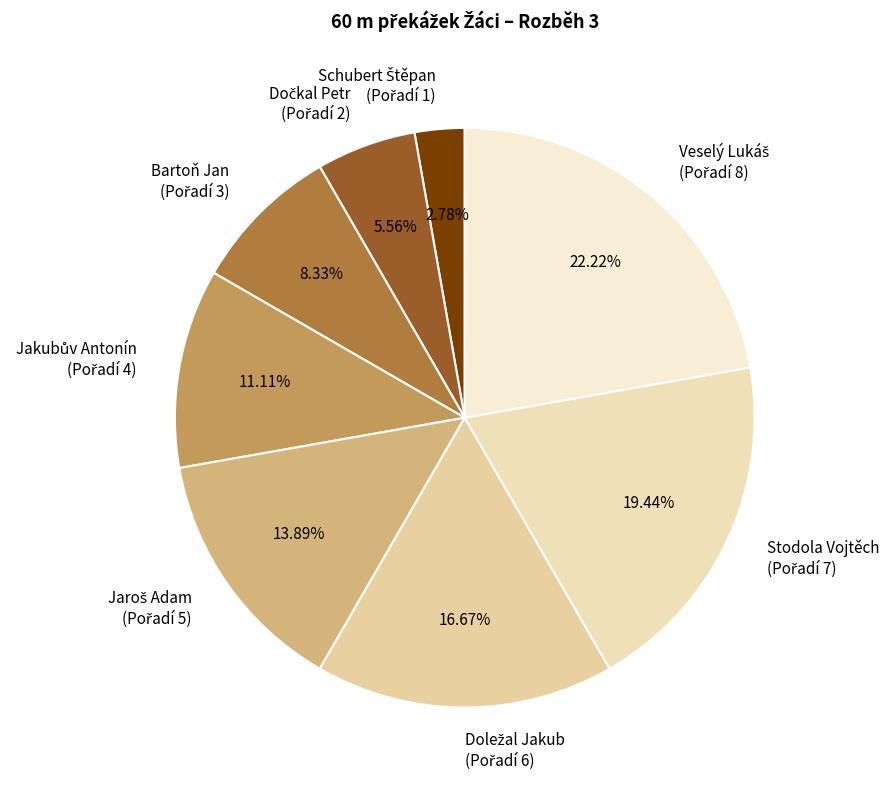

Is there a majority slice in this chart?

No